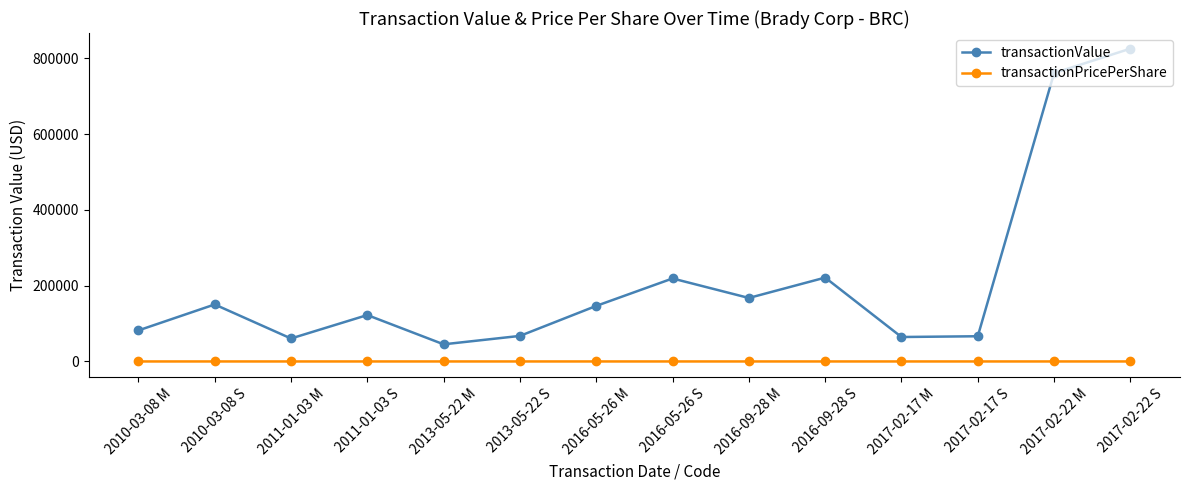

At how many categories does at least one series exceed 786594?

1